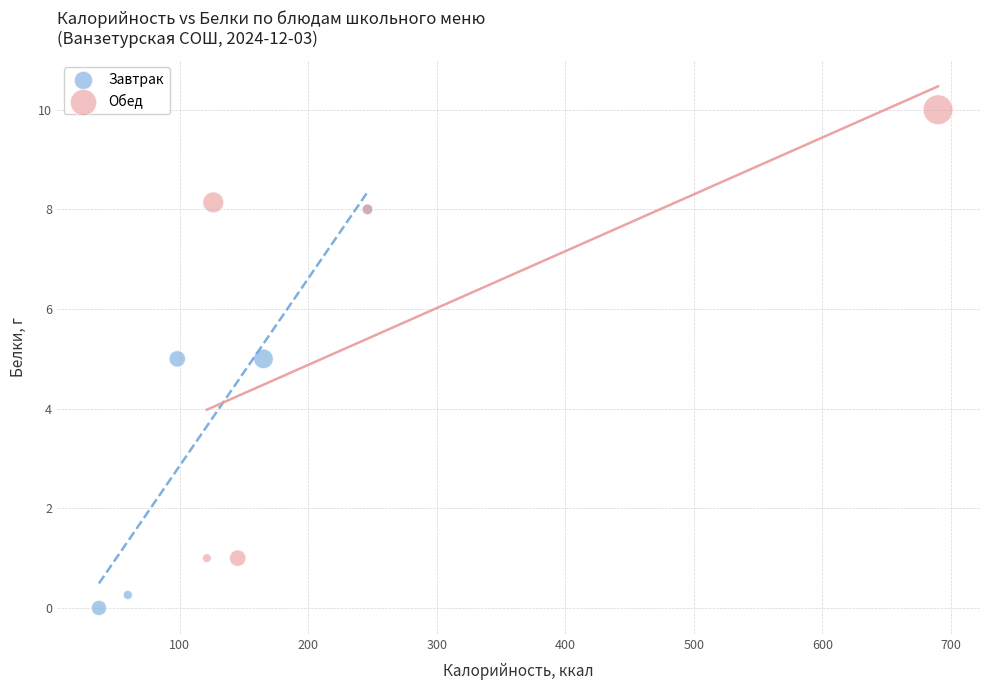

Which series reaches the minimum Y coordinate?

Завтрак